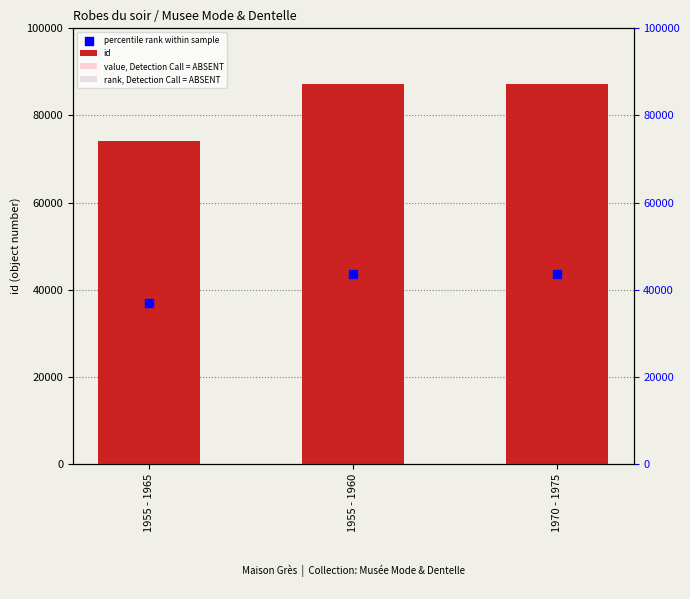

Which series contains the highest Y value?

id